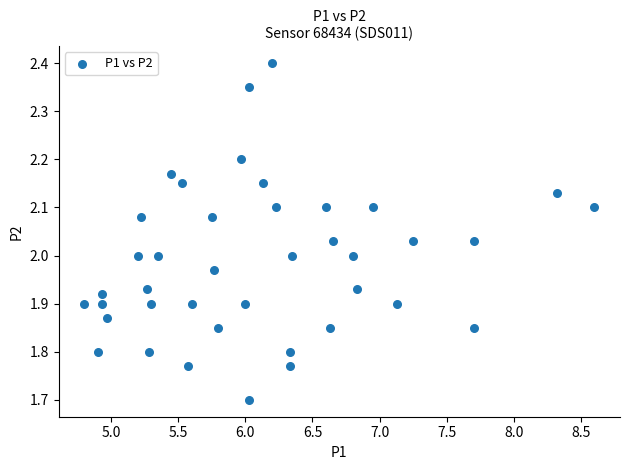

What is the range of X values (max minus min)?

3.8